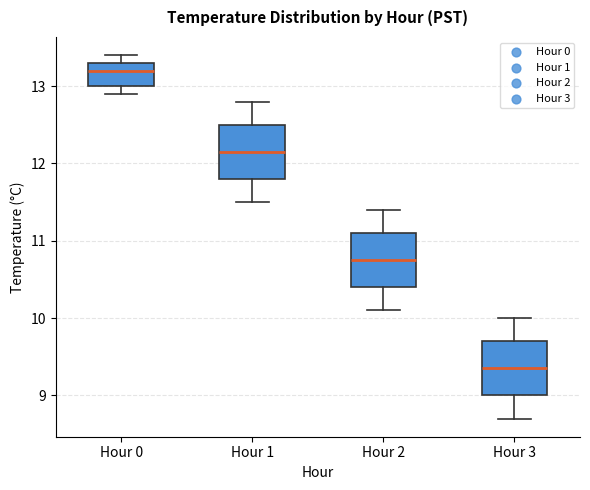

Which box's median line is the highest?

Hour 0